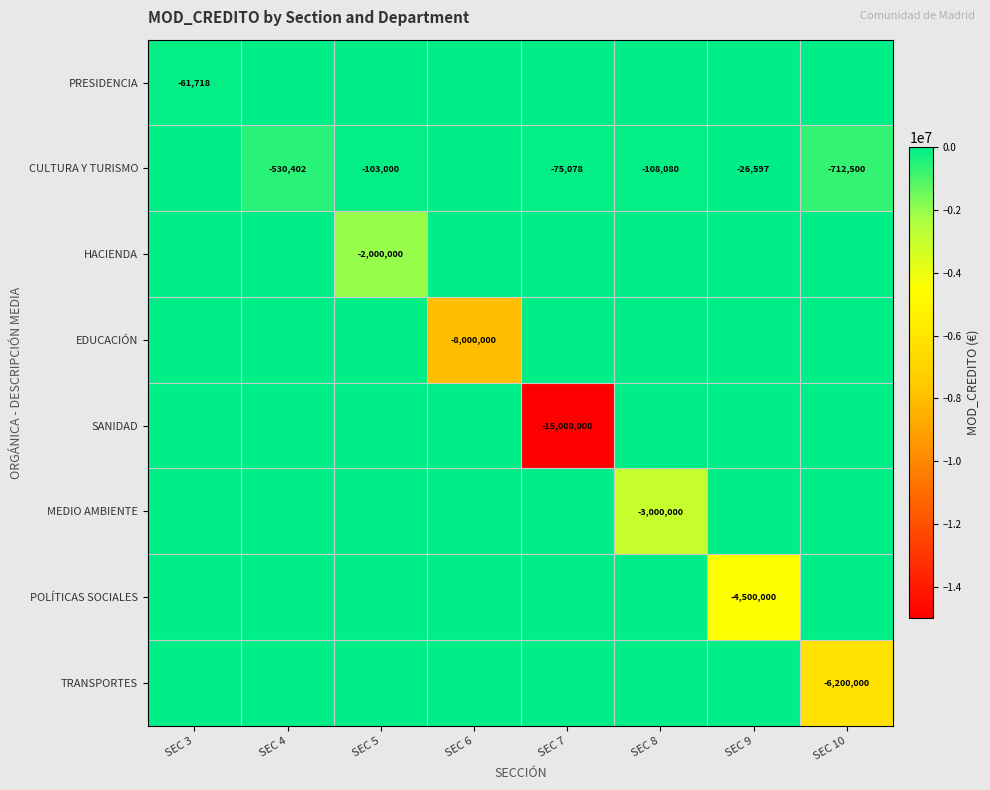

True or false: TRANSPORTES has a value of -6200000 at SEC 10.

True